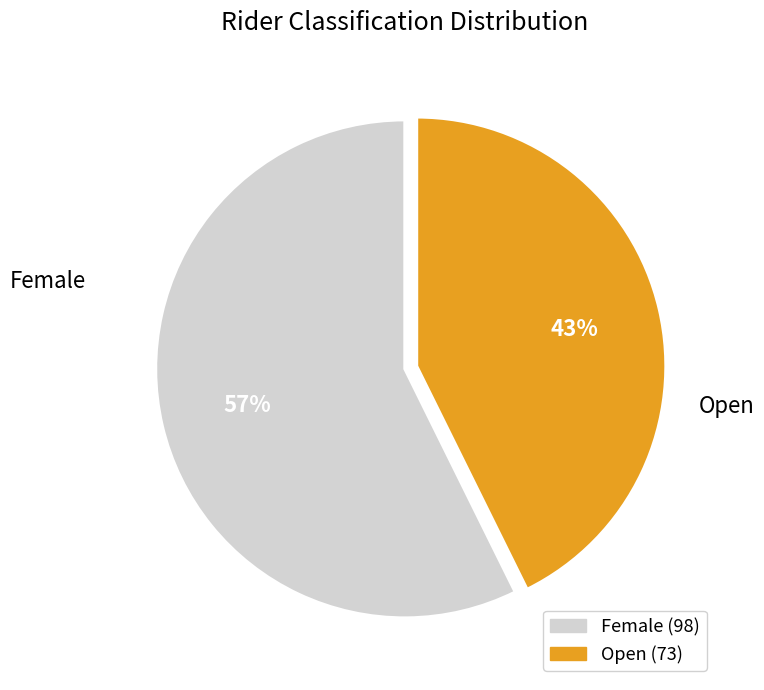

The Female slice represents 69% of the pie. True or false?

False